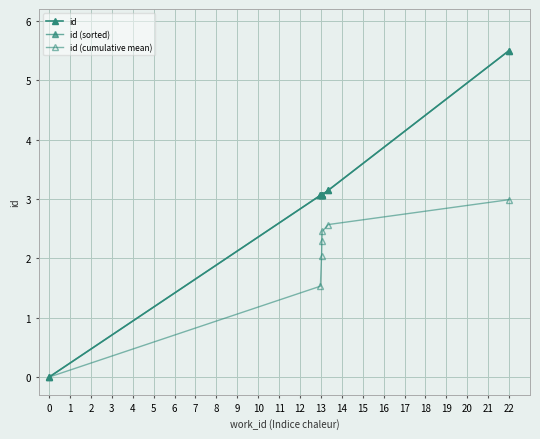

Reading right to left, what are all the values shown in this chart?

id: 5.5	3.1	3.1	3.1	3.1	3.1	0.0
id (sorted): 5.5	3.1	3.1	3.1	3.1	3.1	0.0
id (cumulative mean): 3.0	2.6	2.5	2.3	2.0	1.5	0.0